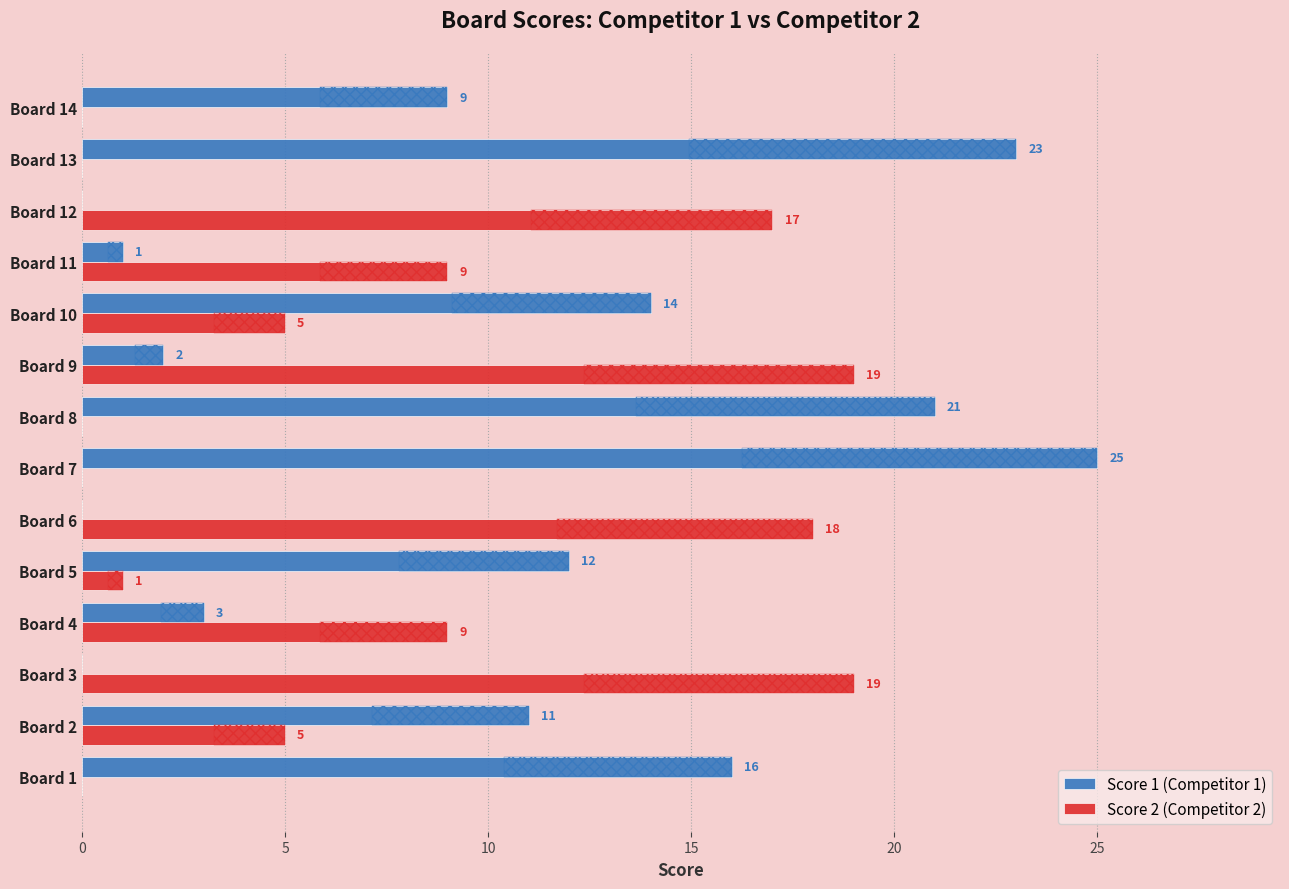

Reading left to right, what are all the values shown in this chart?

Score 1 (Competitor 1): 16	11	0	3	12	0	25	21	2	14	1	0	23	9
Score 2 (Competitor 2): 0	5	19	9	1	18	0	0	19	5	9	17	0	0